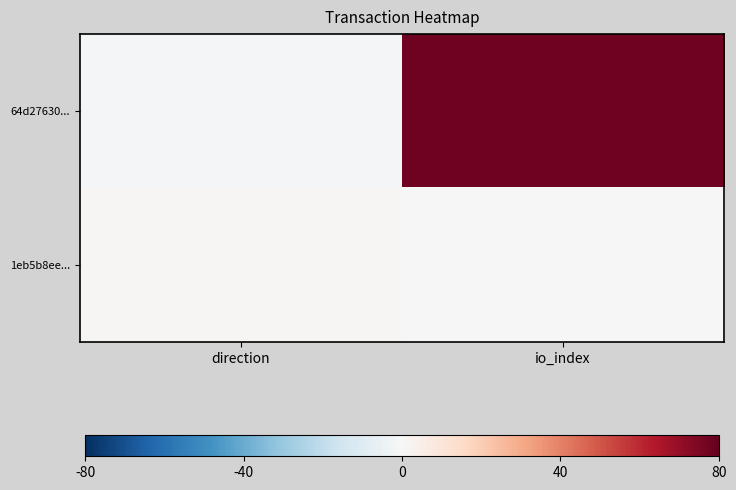

List the series in order of their overall mean, lowest first.

1eb5b8ee..., 64d27630...